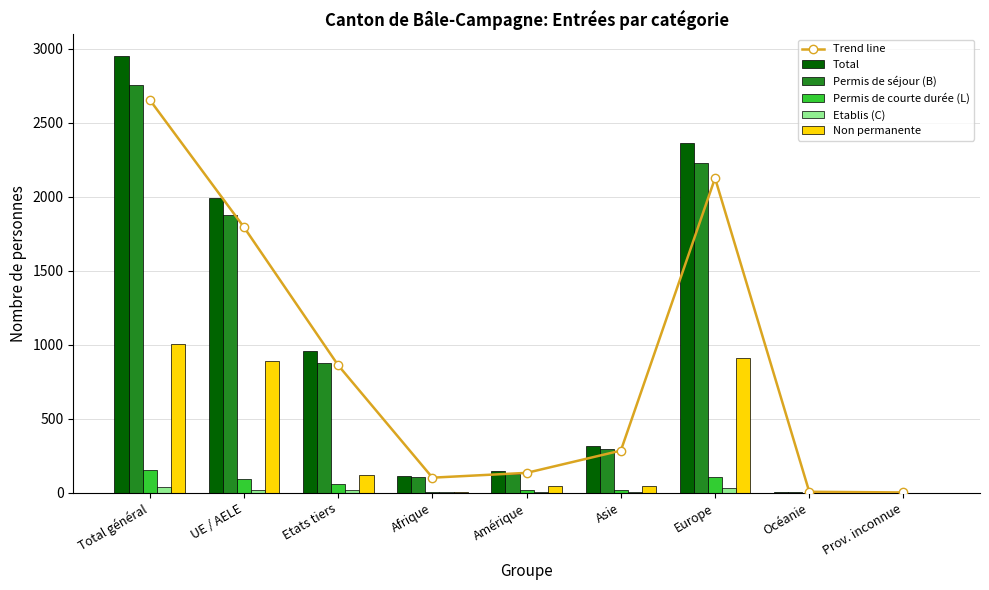

The value of Etablis (C) at Total général is 39.0. True or false?

True